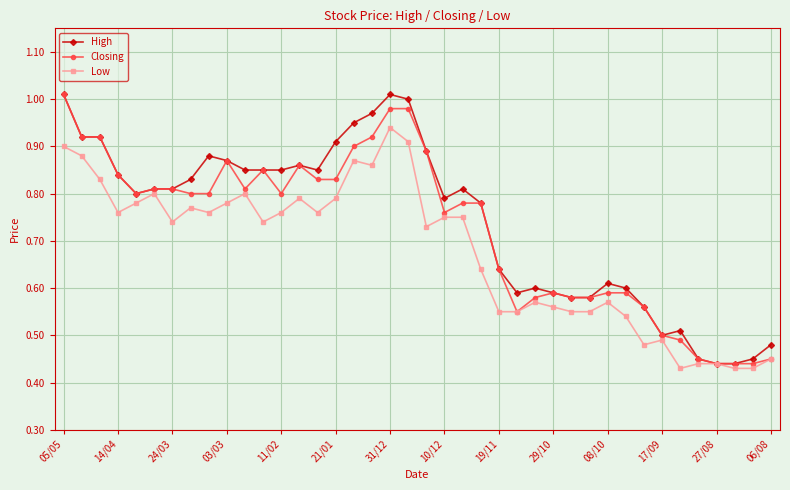

At how many categories does at least one series exceed 0?

40